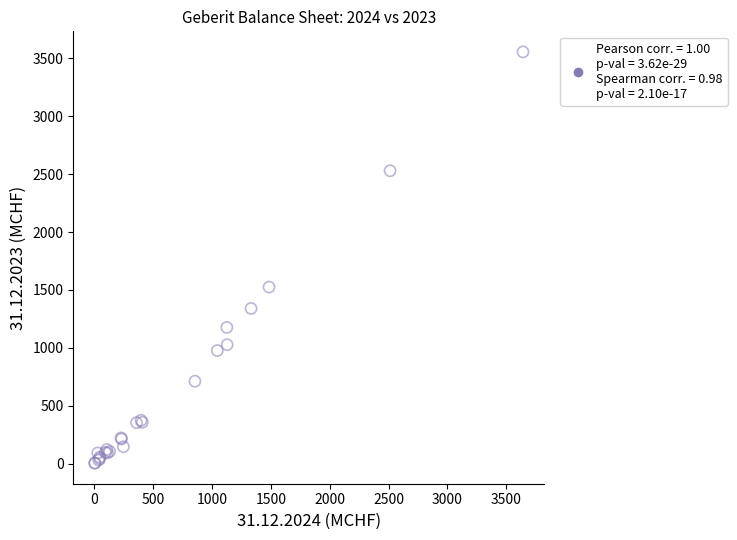

What Y value in the scatter plot is closest to 1779?

1524.6